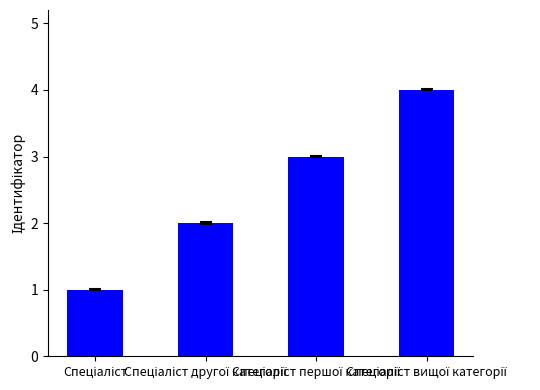

What is the difference between the maximum and minimum values?

3